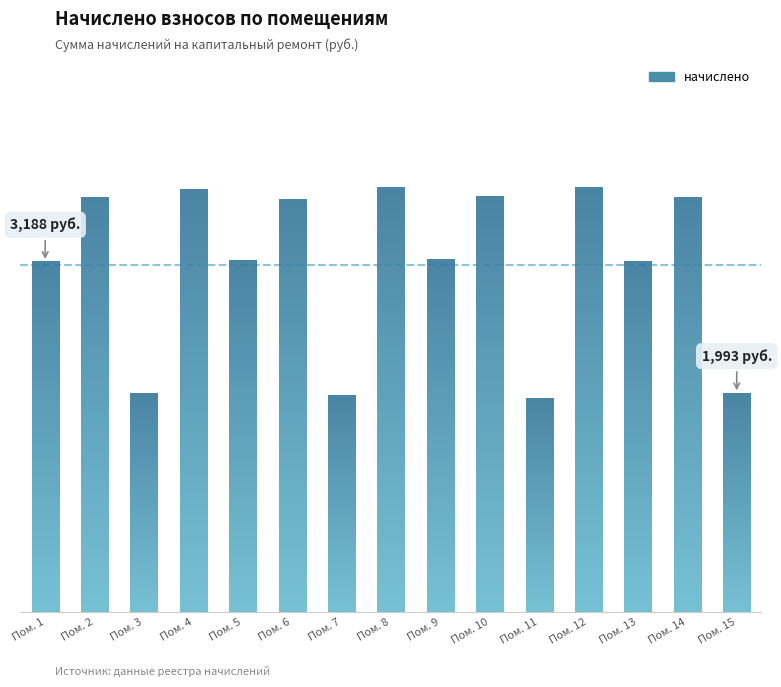

Rank the categories by value from highest to lowest.

Пом. 8, Пом. 12, Пом. 4, Пом. 10, Пом. 2, Пом. 14, Пом. 6, Пом. 9, Пом. 5, Пом. 13, Пом. 1, Пом. 15, Пом. 3, Пом. 7, Пом. 11